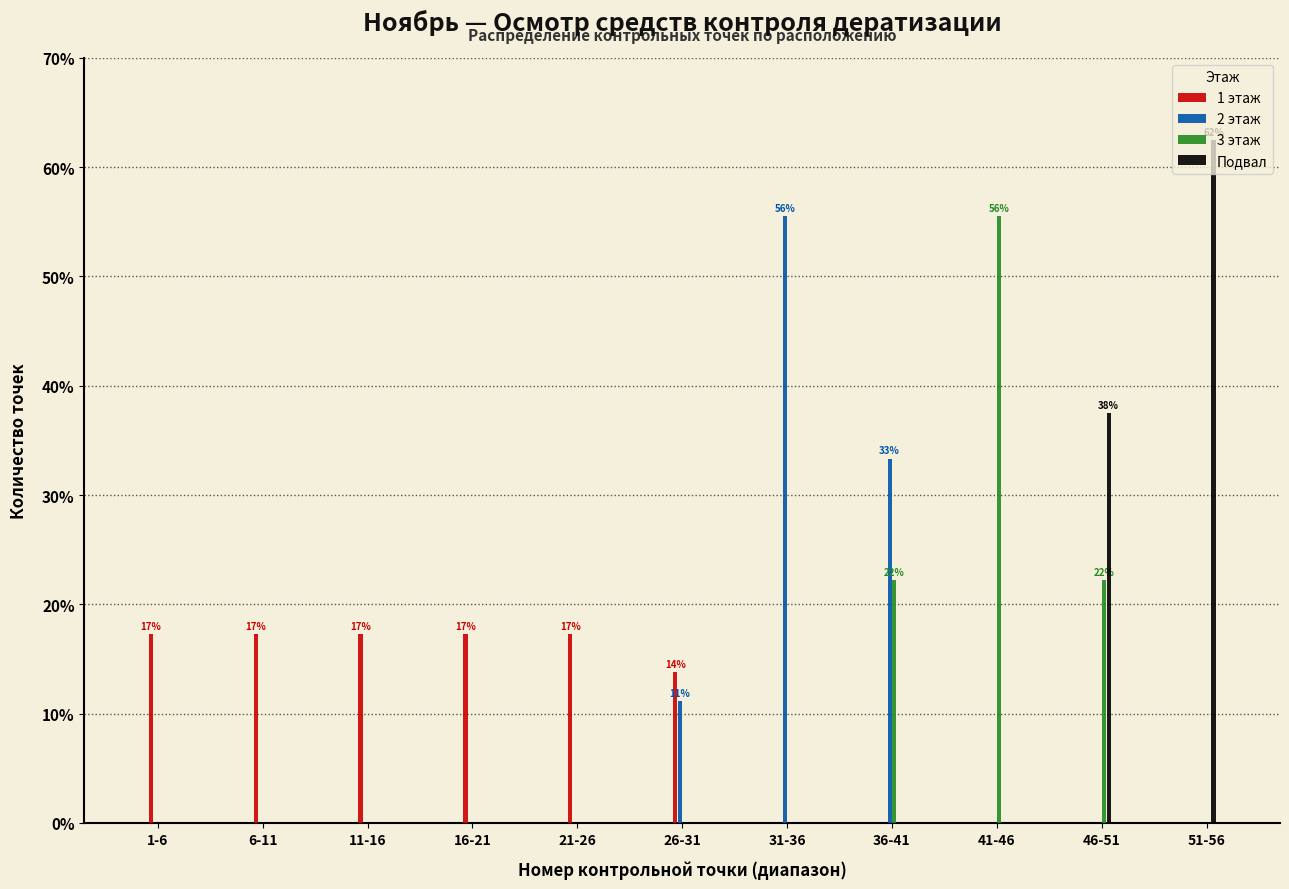

At which label does 1 этаж first exceed 13?

1-6